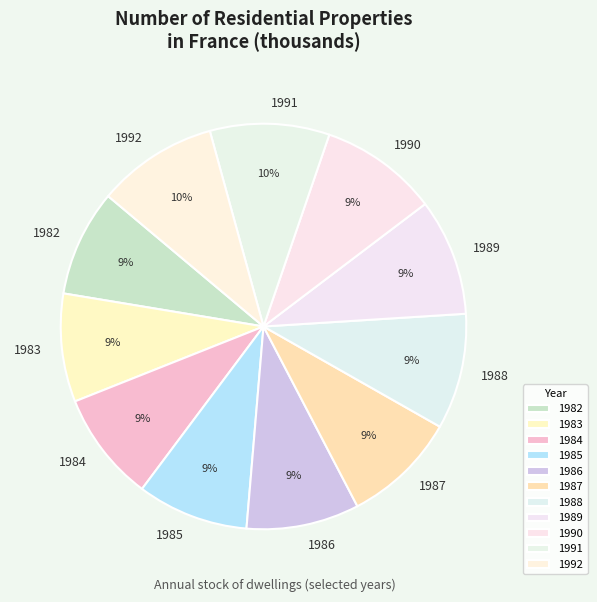

Is the sum of 1985 and 1982 greater than half?

No